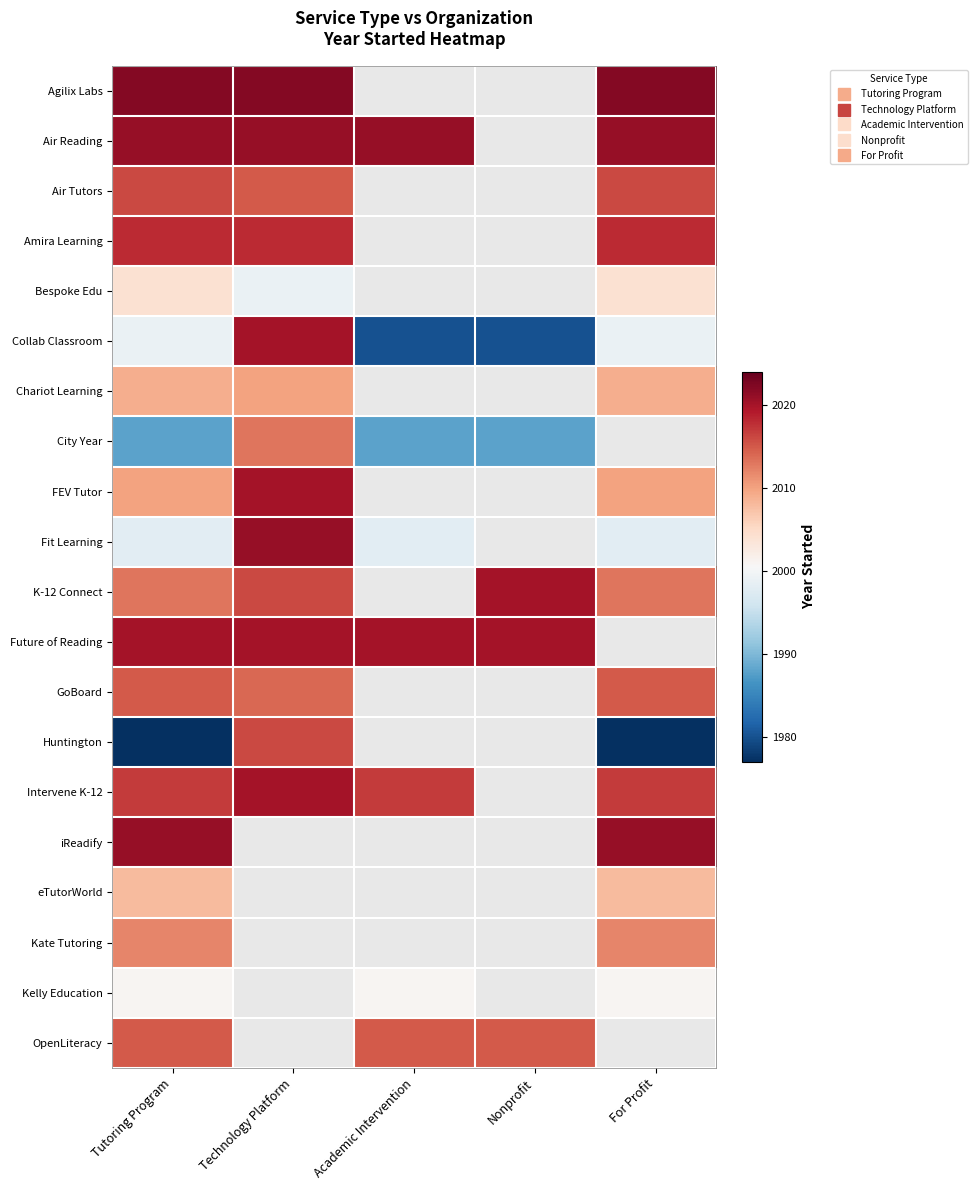

How many positive values does the Kelly Education series have?

3